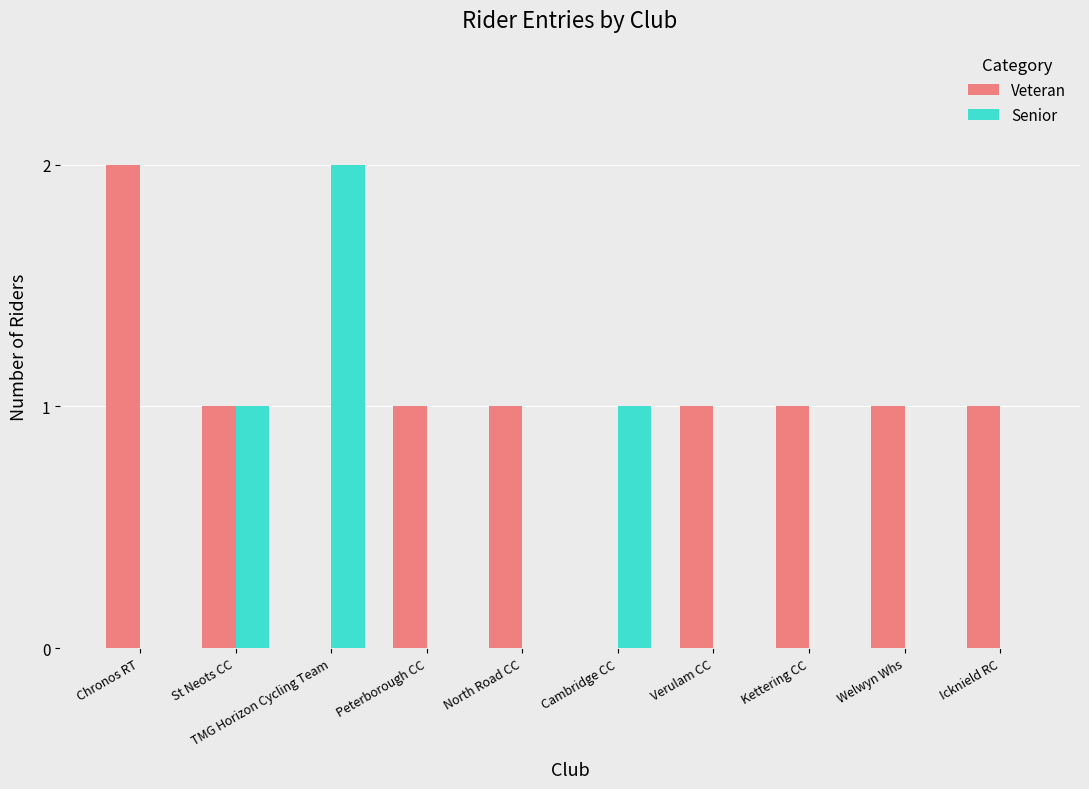

Are the bars grouped side by side (vs. stacked)?

Yes